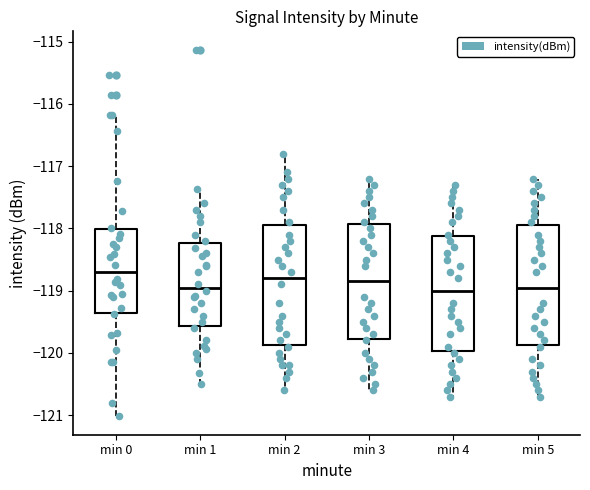

Reading left to right, read every box against the y-axis: the position of its median line, the range the box covers, and the ends of its whiskers. The values are not printed on the chart, so give them approximately, as read against the axis.

min 0: median -118.7, box -119.4 to -118.0, whiskers -121.0 to -116.2
min 1: median -118.9, box -119.6 to -118.2, whiskers -120.5 to -117.4
min 2: median -118.8, box -119.9 to -117.9, whiskers -120.6 to -116.8
min 3: median -118.8, box -119.8 to -117.9, whiskers -120.6 to -117.2
min 4: median -119.0, box -120.0 to -118.1, whiskers -120.7 to -117.3
min 5: median -118.9, box -119.9 to -117.9, whiskers -120.7 to -117.2